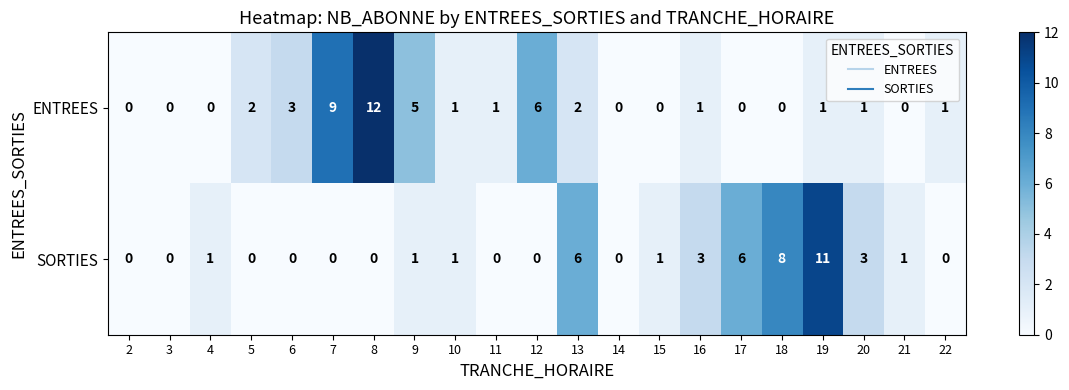

At which label is ENTREES closest to 6?

12